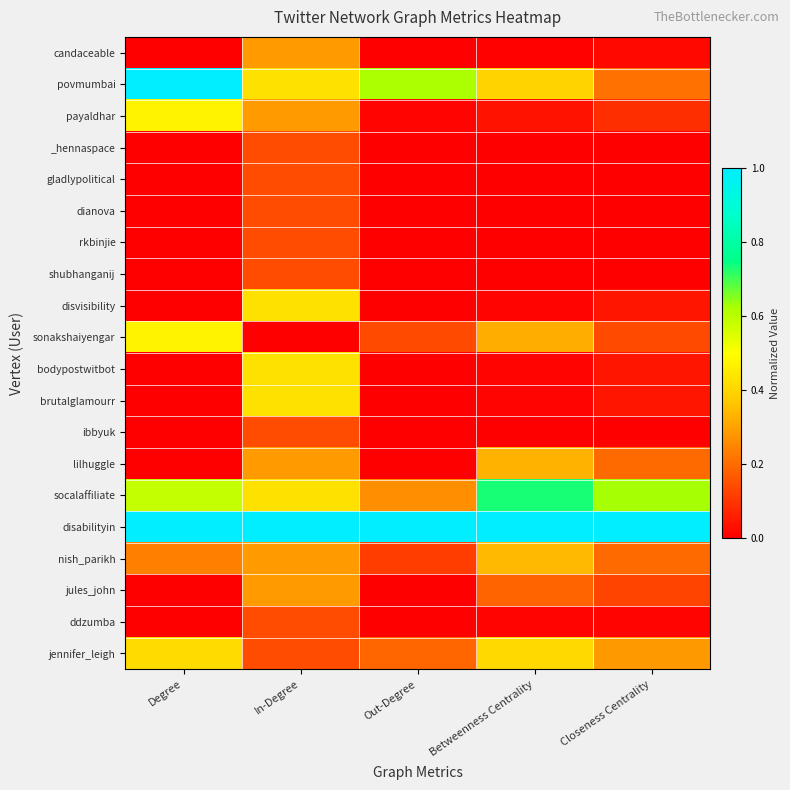

Reading left to right, list all the values displayed in this chart.

candaceable: Degree=0.0	In-Degree=0.3	Out-Degree=0.0	Betweenness Centrality=0.0	Closeness Centrality=0.0
povmumbai: Degree=1.0	In-Degree=0.4	Out-Degree=0.6	Betweenness Centrality=0.4	Closeness Centrality=0.2
payaldhar: Degree=0.5	In-Degree=0.3	Out-Degree=0.0	Betweenness Centrality=0.0	Closeness Centrality=0.1
_hennaspace: Degree=0.0	In-Degree=0.1	Out-Degree=0.0	Betweenness Centrality=0.0	Closeness Centrality=0.0
gladlypolitical: Degree=0.0	In-Degree=0.1	Out-Degree=0.0	Betweenness Centrality=0.0	Closeness Centrality=0.0
dianova: Degree=0.0	In-Degree=0.1	Out-Degree=0.0	Betweenness Centrality=0.0	Closeness Centrality=0.0
rkbinjie: Degree=0.0	In-Degree=0.1	Out-Degree=0.0	Betweenness Centrality=0.0	Closeness Centrality=0.0
shubhanganij: Degree=0.0	In-Degree=0.1	Out-Degree=0.0	Betweenness Centrality=0.0	Closeness Centrality=0.0
disvisibility: Degree=0.0	In-Degree=0.4	Out-Degree=0.0	Betweenness Centrality=0.0	Closeness Centrality=0.0
sonakshaiyengar: Degree=0.5	In-Degree=0.0	Out-Degree=0.1	Betweenness Centrality=0.3	Closeness Centrality=0.1
bodypostwitbot: Degree=0.0	In-Degree=0.4	Out-Degree=0.0	Betweenness Centrality=0.0	Closeness Centrality=0.0
brutalglamourr: Degree=0.0	In-Degree=0.4	Out-Degree=0.0	Betweenness Centrality=0.0	Closeness Centrality=0.0
ibbyuk: Degree=0.0	In-Degree=0.1	Out-Degree=0.0	Betweenness Centrality=0.0	Closeness Centrality=0.0
lilhuggle: Degree=0.0	In-Degree=0.3	Out-Degree=0.0	Betweenness Centrality=0.3	Closeness Centrality=0.2
socalaffiliate: Degree=0.6	In-Degree=0.4	Out-Degree=0.3	Betweenness Centrality=0.7	Closeness Centrality=0.6
disabilityin: Degree=1.0	In-Degree=1.0	Out-Degree=1.0	Betweenness Centrality=1.0	Closeness Centrality=1.0
nish_parikh: Degree=0.2	In-Degree=0.3	Out-Degree=0.1	Betweenness Centrality=0.3	Closeness Centrality=0.2
jules_john: Degree=0.0	In-Degree=0.3	Out-Degree=0.0	Betweenness Centrality=0.2	Closeness Centrality=0.1
ddzumba: Degree=0.0	In-Degree=0.1	Out-Degree=0.0	Betweenness Centrality=0.0	Closeness Centrality=0.0
jennifer_leigh: Degree=0.4	In-Degree=0.1	Out-Degree=0.2	Betweenness Centrality=0.4	Closeness Centrality=0.3